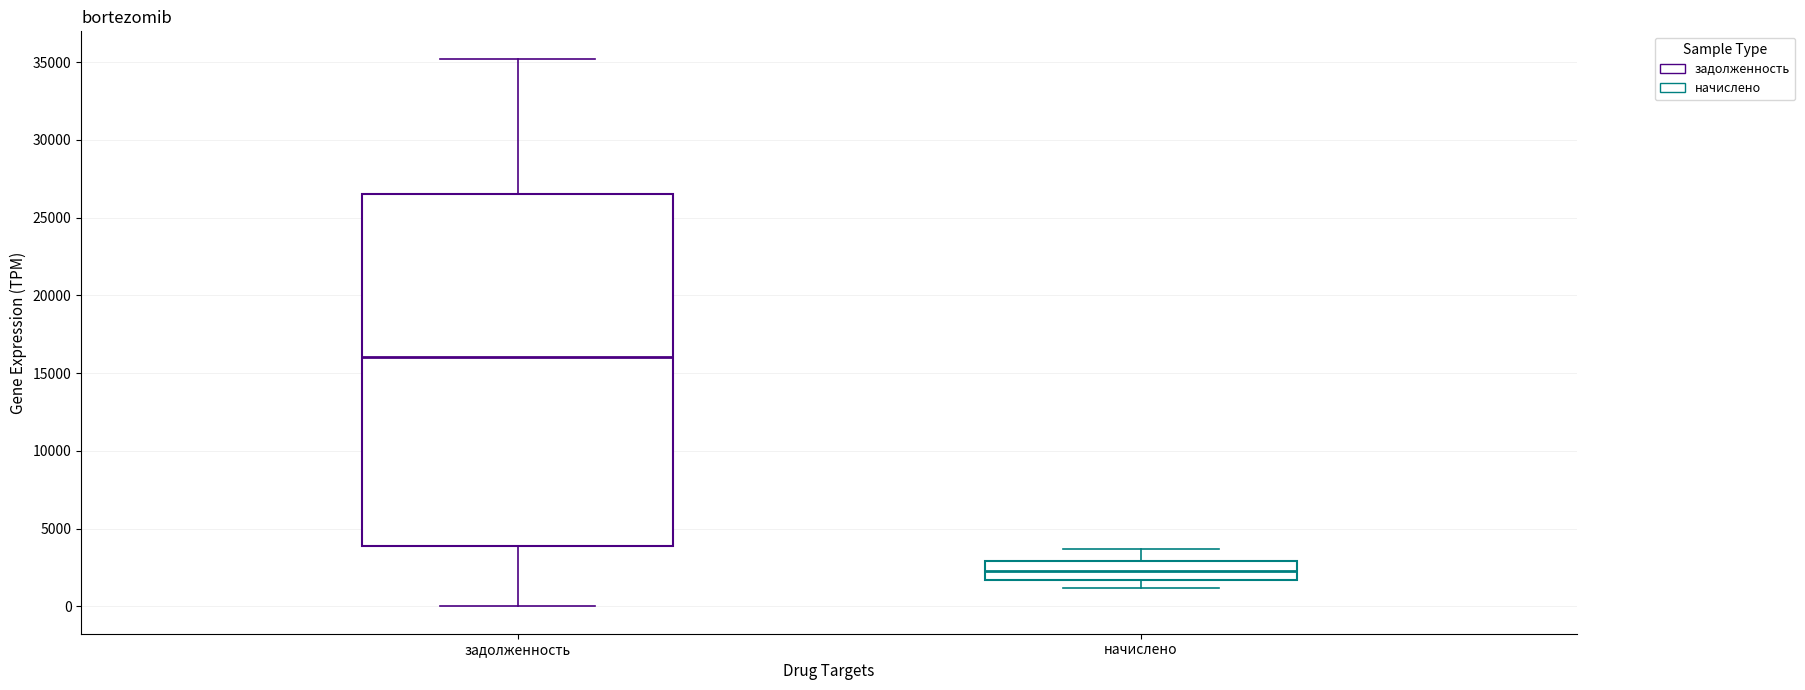

Reading left to right, transcribe this box plot: for each box, give where its median line is, the range the box spans, and where its two whiskers end, as read against the y-axis. The values are not printed on the chart, so give them approximately, as read against the axis.

задолженность: median 16000, box 4000 to 26500, whiskers 0 to 35000
начислено: median 2500, box 1500 to 3000, whiskers 1000 to 3500